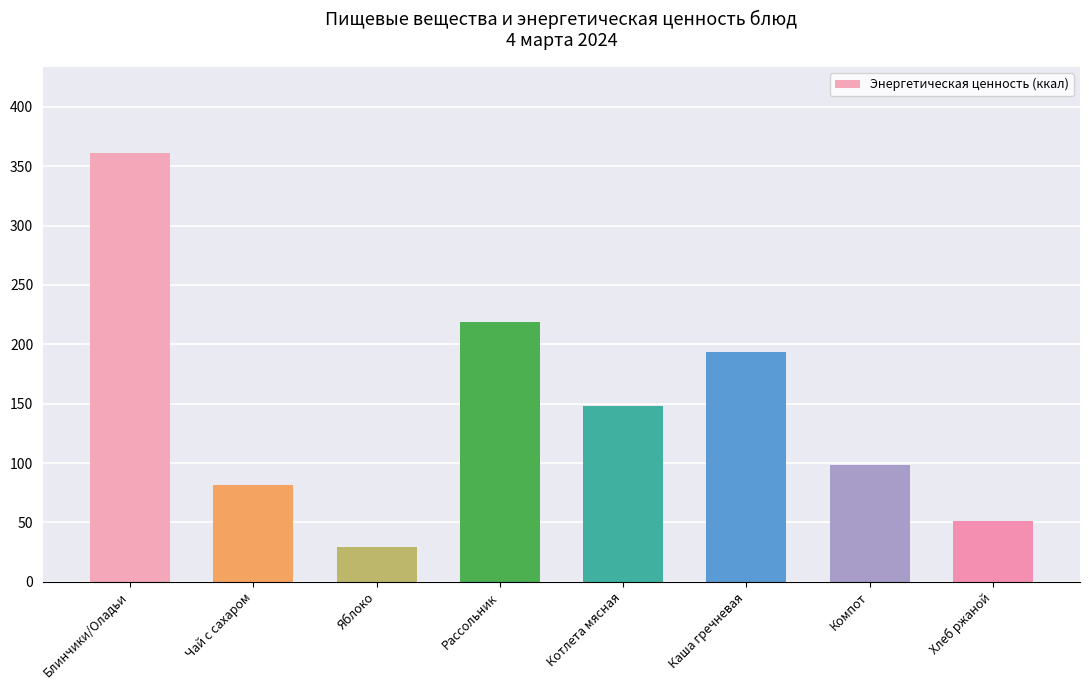

What is the ratio of the value at Компот to the value at Яблоко?

3.3